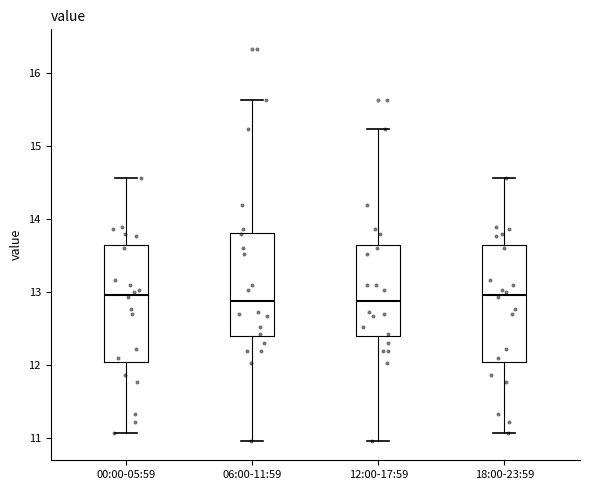

Reading left to right, transcribe this box plot: for each box, give where its median line is, the range the box spans, and where its two whiskers end, as read against the y-axis. The values are not printed on the chart, so give them approximately, as read against the axis.

00:00-05:59: median 13.0, box 12.0 to 13.6, whiskers 11.1 to 14.6
06:00-11:59: median 12.9, box 12.4 to 13.8, whiskers 11.0 to 15.6
12:00-17:59: median 12.9, box 12.4 to 13.7, whiskers 11.0 to 15.2
18:00-23:59: median 13.0, box 12.0 to 13.6, whiskers 11.1 to 14.6